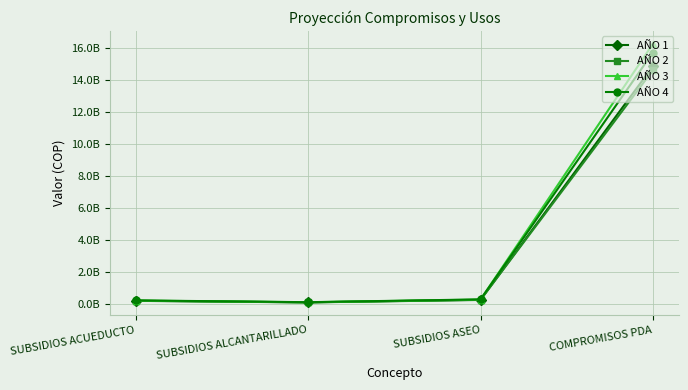

What is the lowest value of the AÑO 3 series?

124223252